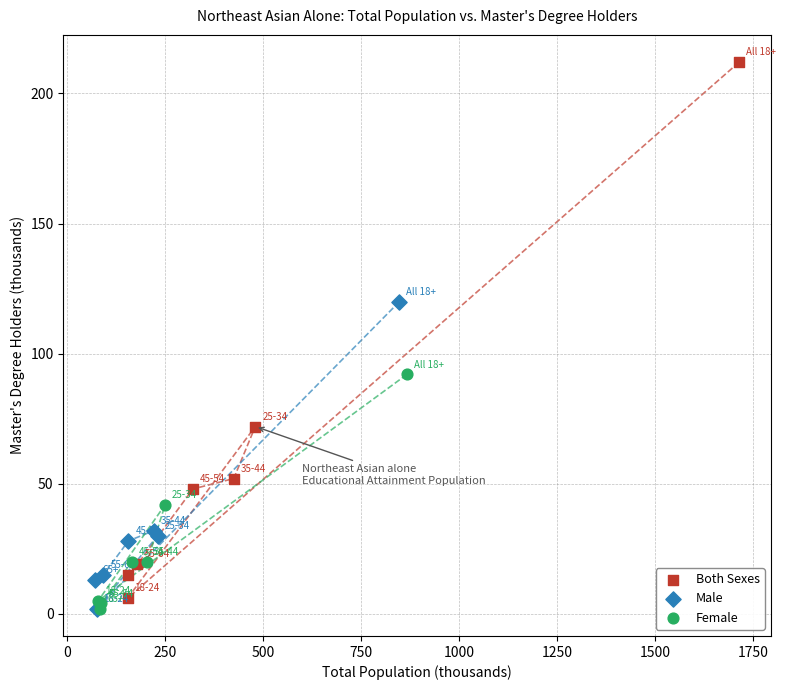

Which series reaches the maximum Y coordinate?

Both Sexes